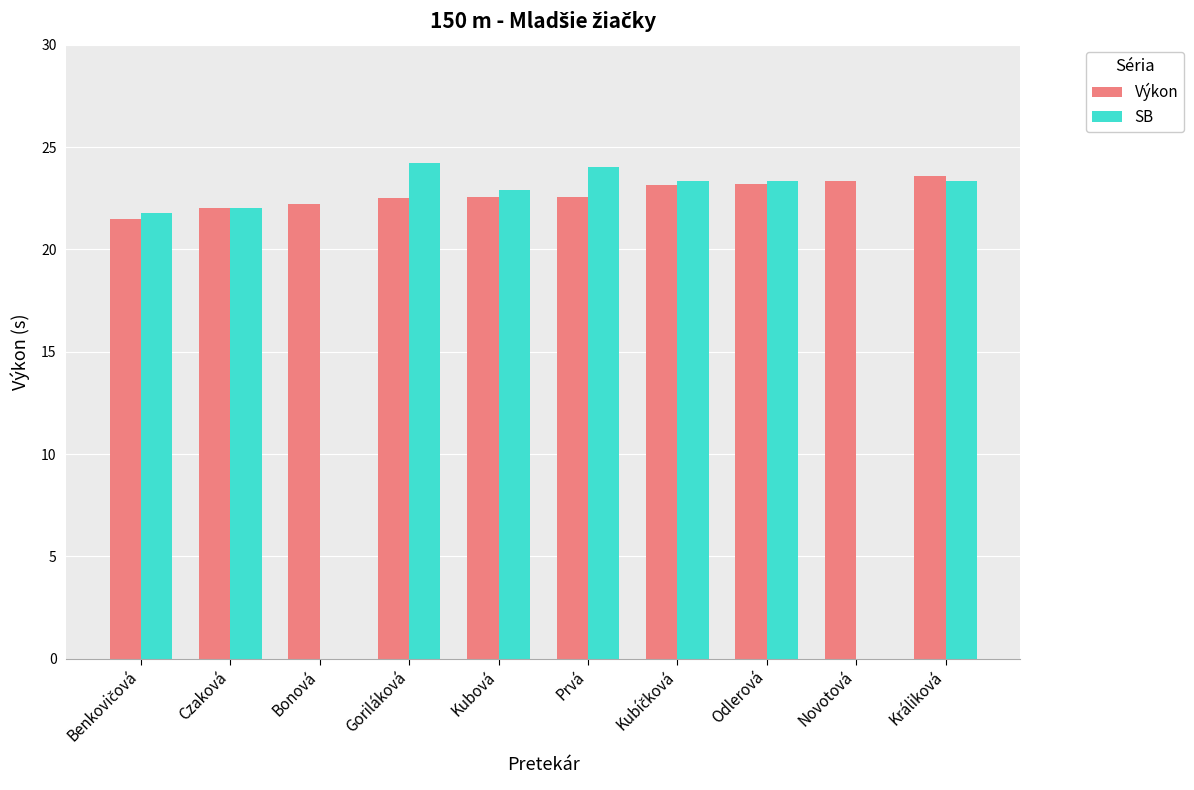

Is it true that SB equals 22.9 at Kubová?

True